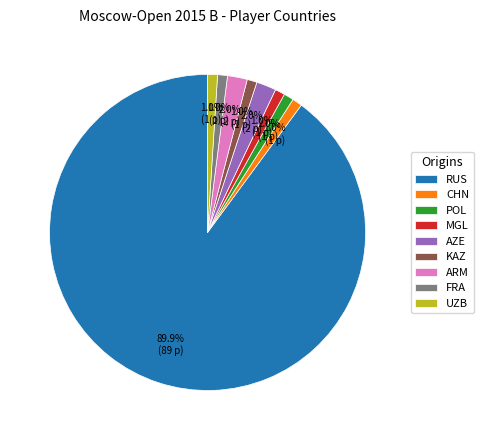

Which slice is the largest?

RUS